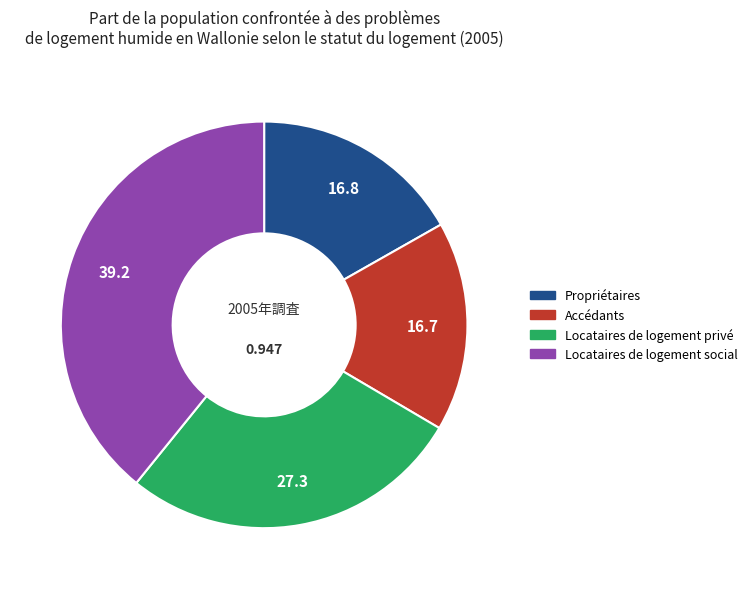

Is Propriétaires the majority of the pie?

No